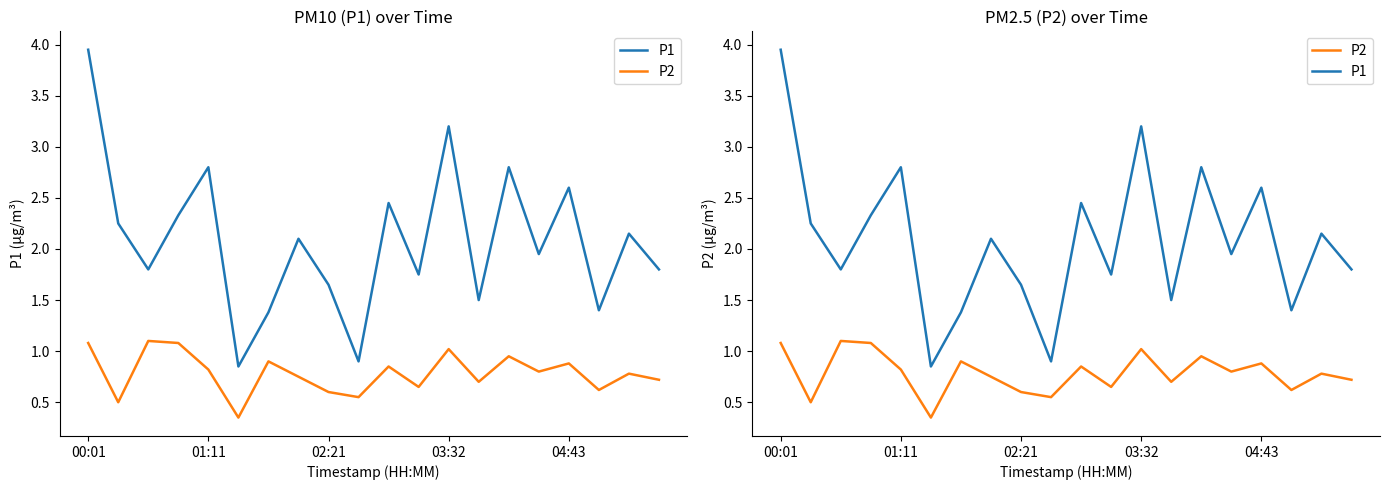

Which series has the largest total across all categories?

P1